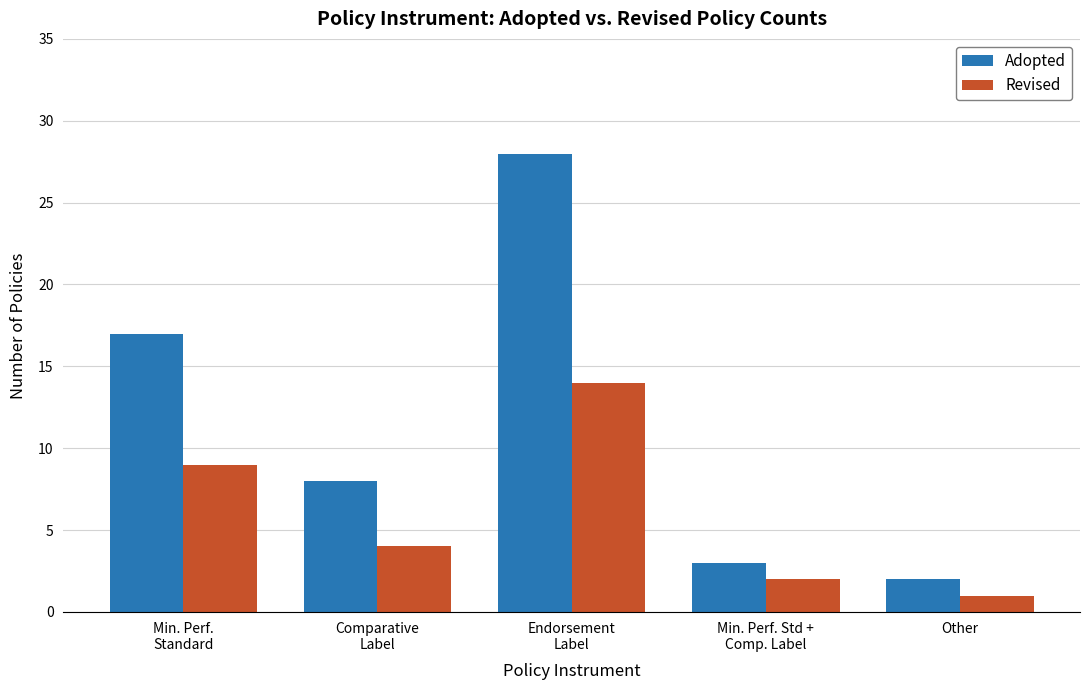

List the labels in order of Revised value, largest first.

Endorsement
Label, Min. Perf.
Standard, Comparative
Label, Min. Perf. Std +
Comp. Label, Other